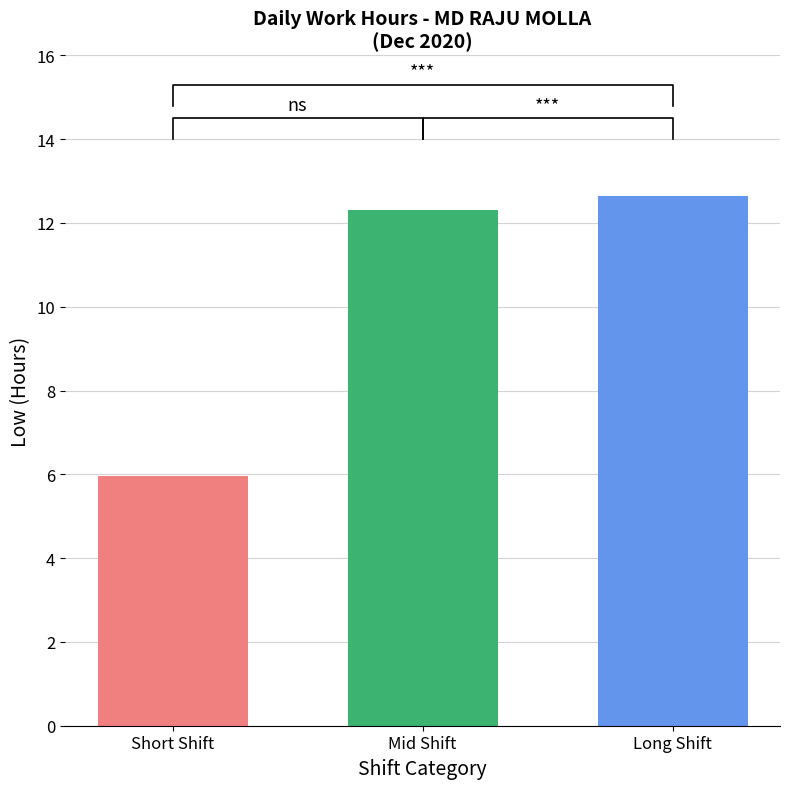

What is the change in value from Mid Shift to Long Shift?

+0.3